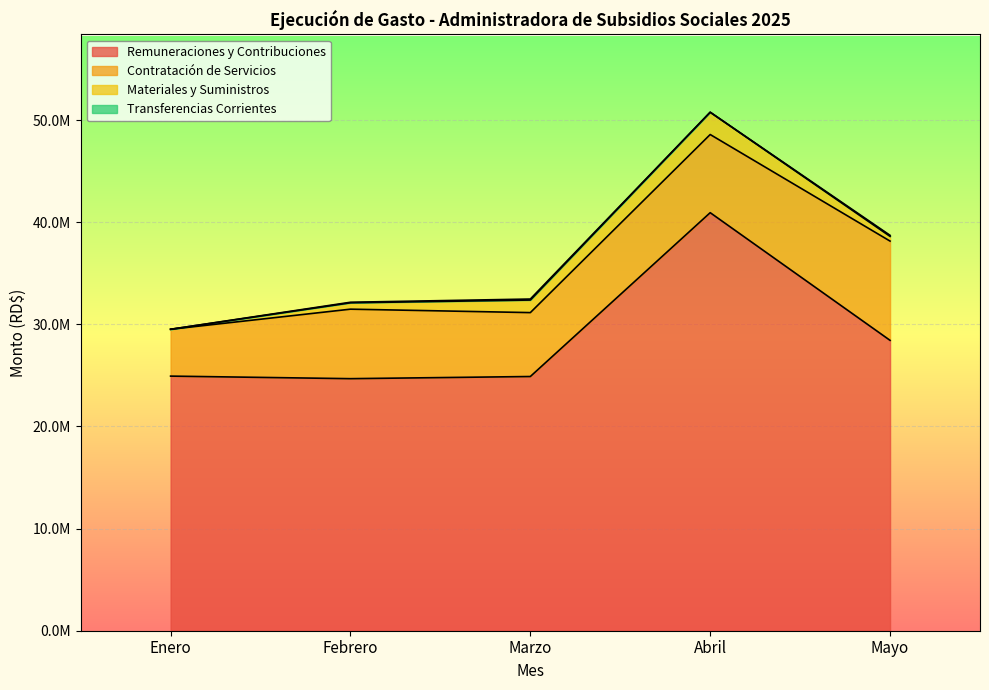

True or false: Remuneraciones y Contribuciones and Transferencias Corrientes cross at least once.

False